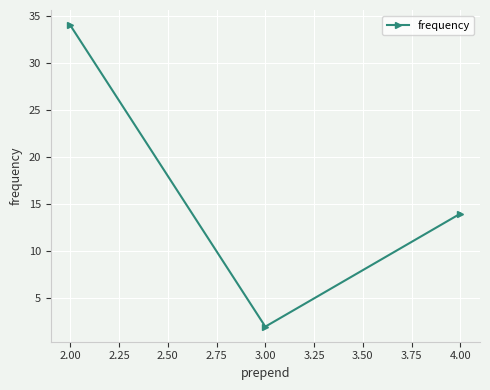

Where does the data first go above 14?

2.00